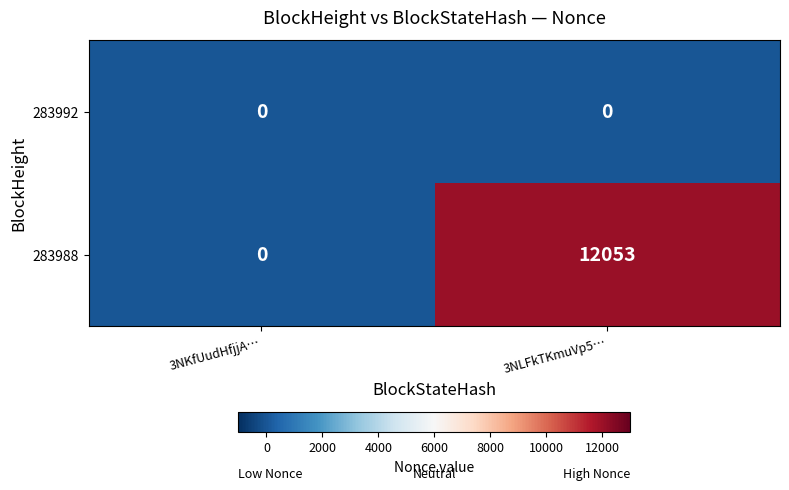

Reading left to right, list all the values displayed in this chart.

283992: 0	0
283988: 0	12053